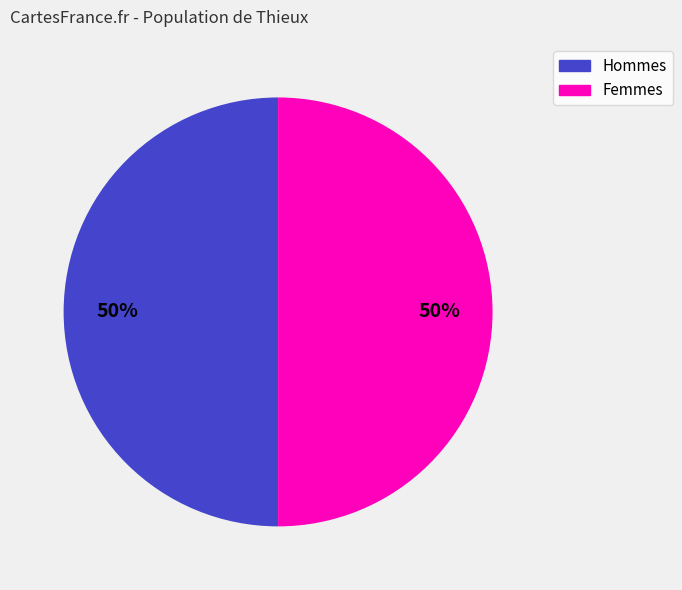

Approximately how many times larger is the value at Hommes compared to Femmes?

1.0